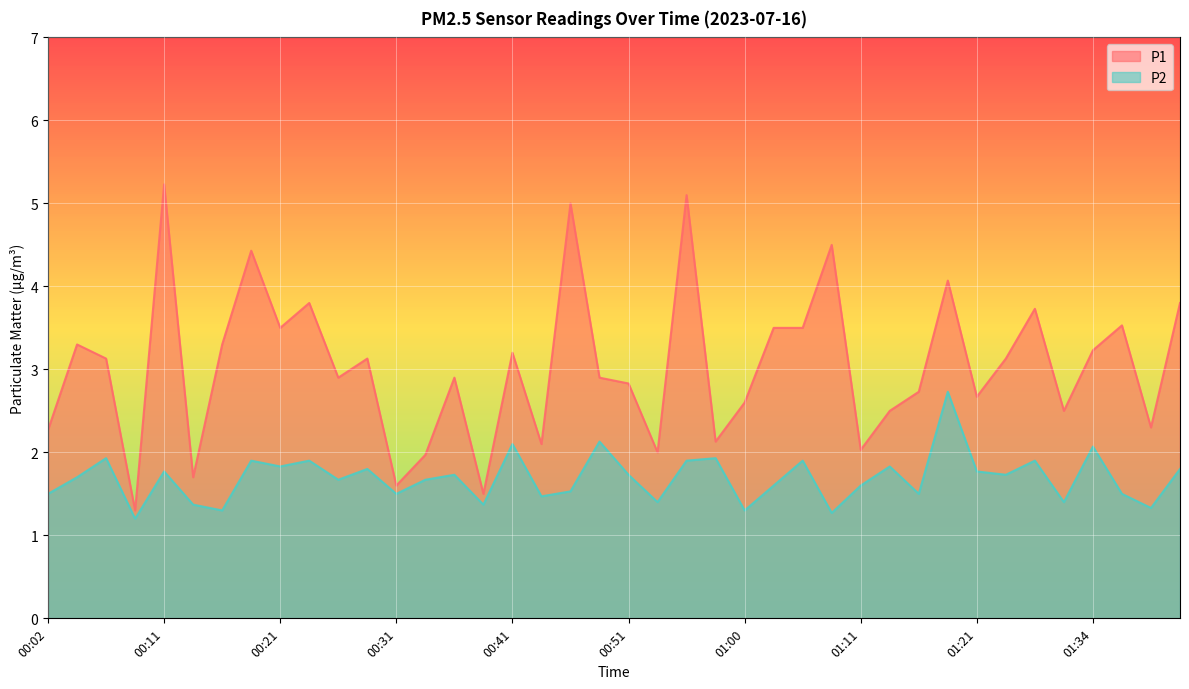

How many lines are shown in the chart?

2